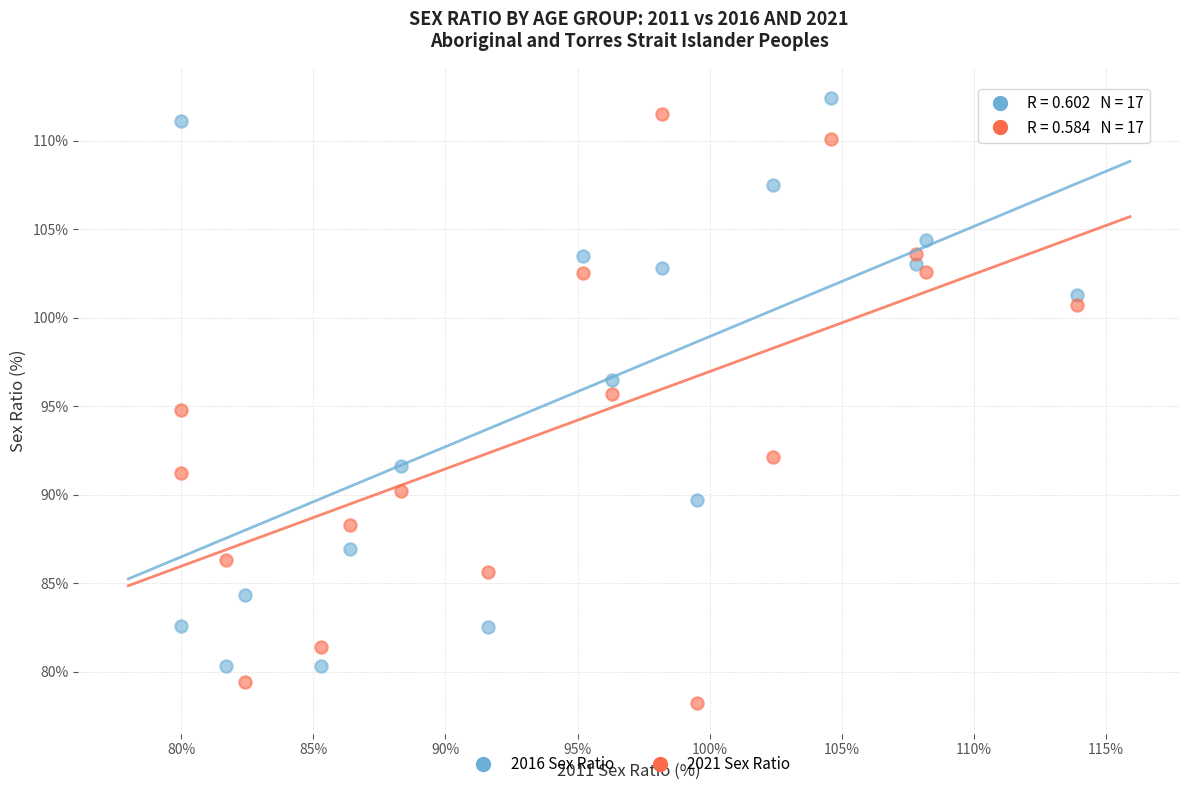

Across all data points, what is the range of Y values (max minus min)?

34.2